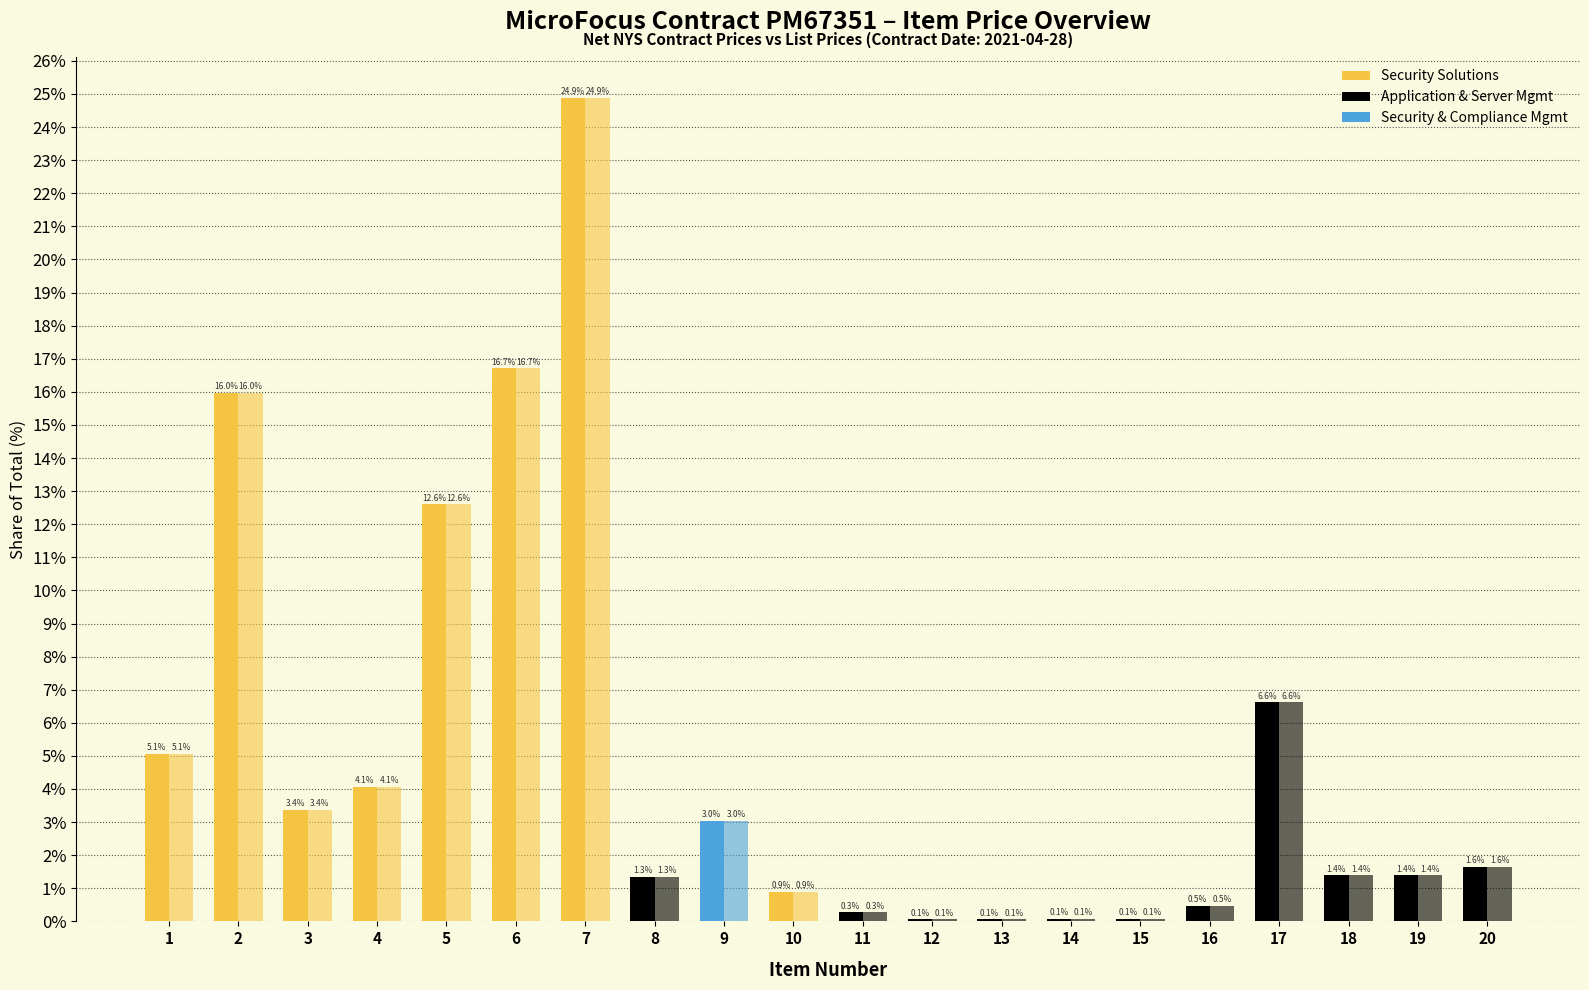

Count the number of data series in this chart.

2